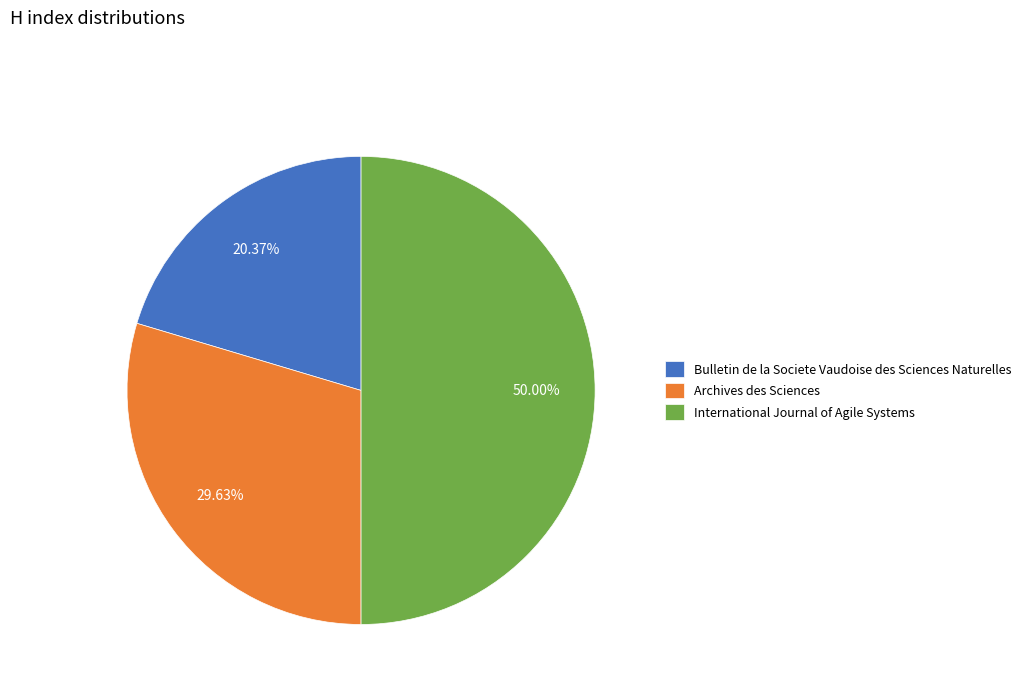

Between International Journal of Agile Systems and Bulletin de la Societe Vaudoise des Sciences Naturelles, which is larger?

International Journal of Agile Systems